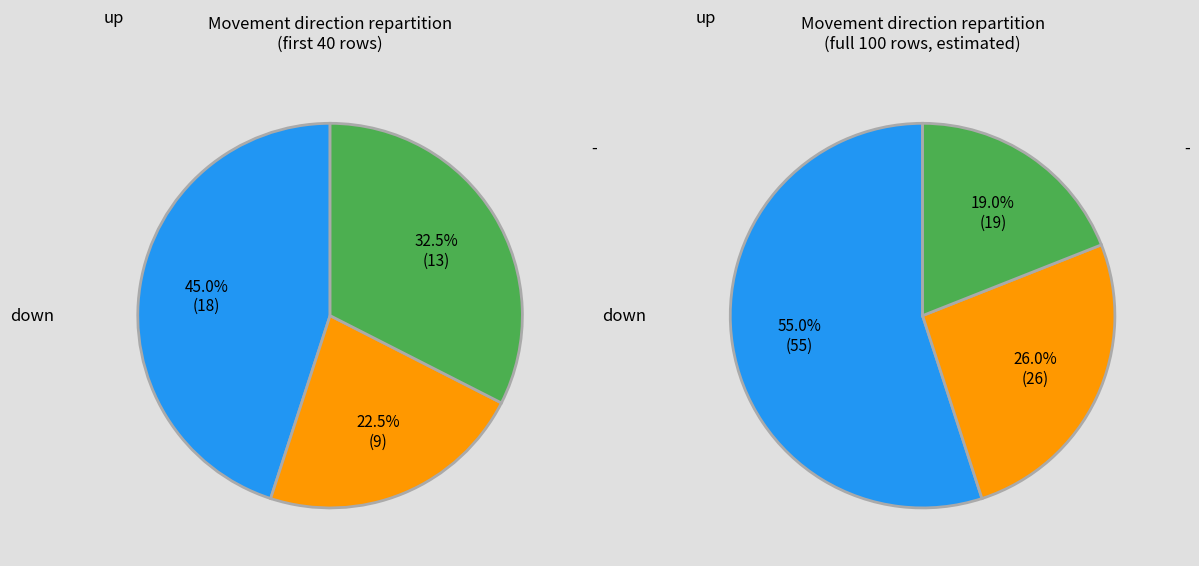

To the nearest percent, what is the combined percentage of down and up?

81%